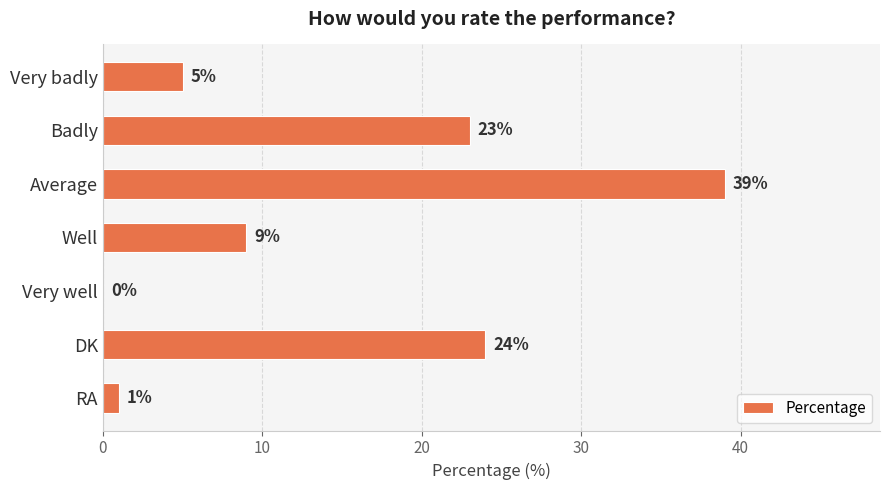

What is the maximum value shown in the chart?

39